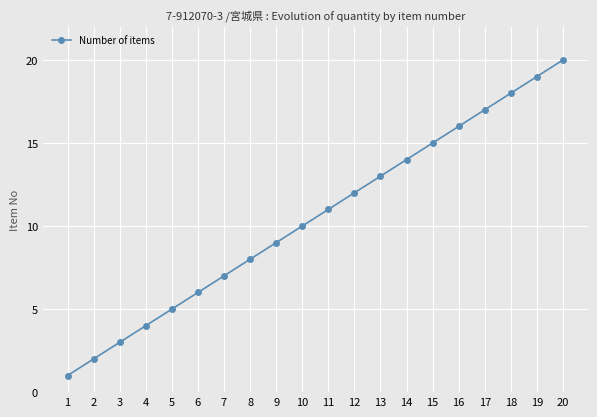

List the labels in order of value, largest first.

20, 19, 18, 17, 16, 15, 14, 13, 12, 11, 10, 9, 8, 7, 6, 5, 4, 3, 2, 1